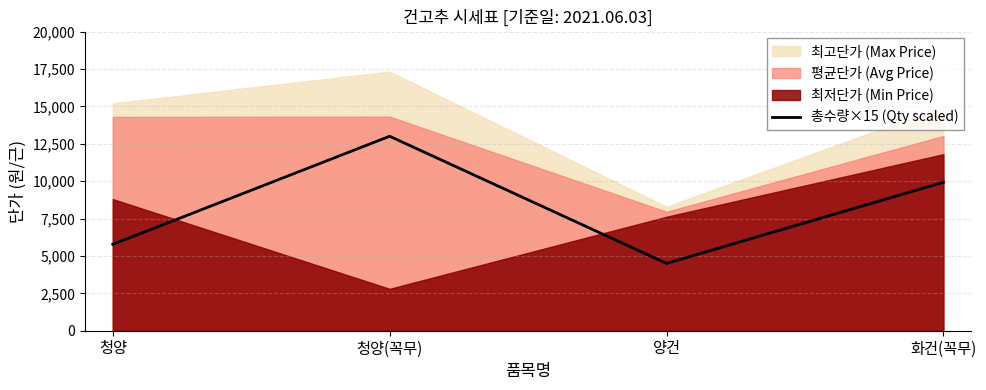

How many interior local peaks does the 총수량×15 (Qty scaled) series have?

1